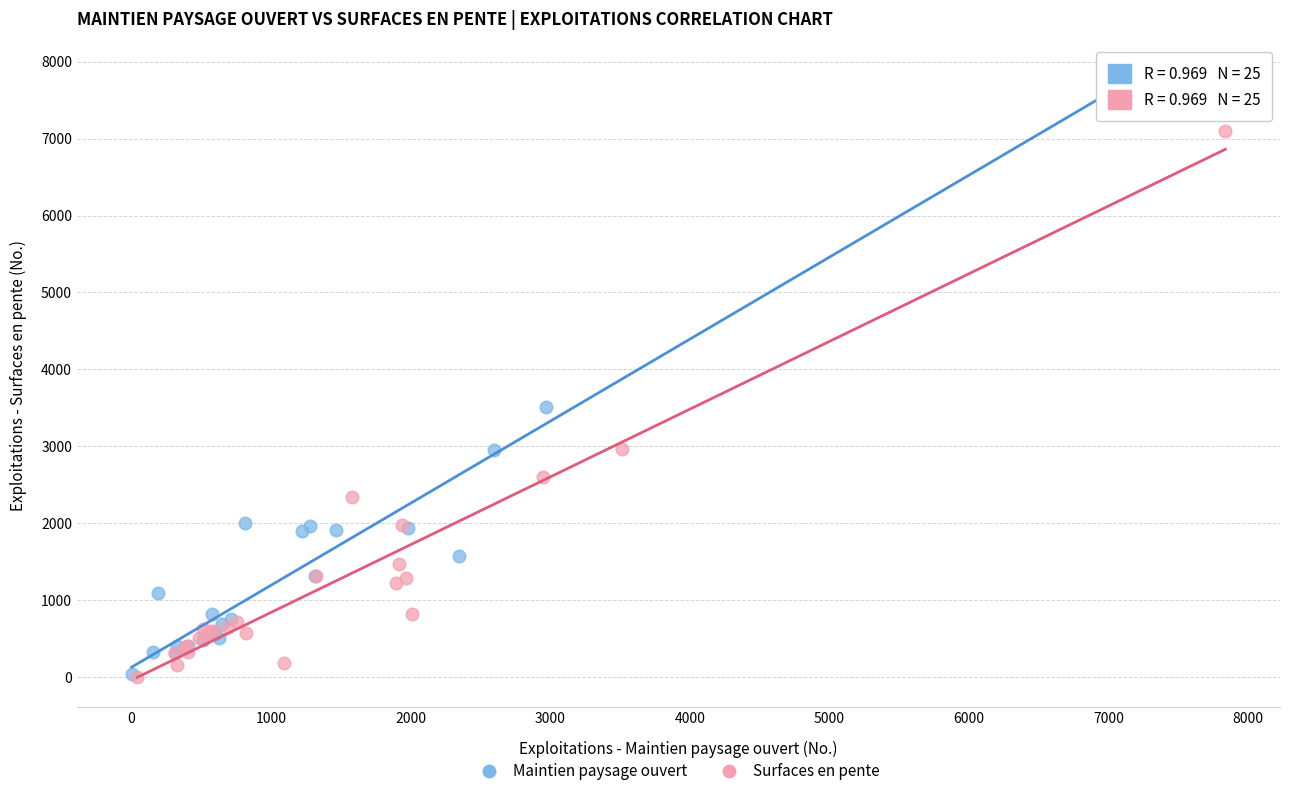

What are all the series names shown in the legend?

Maintien paysage ouvert, Surfaces en pente